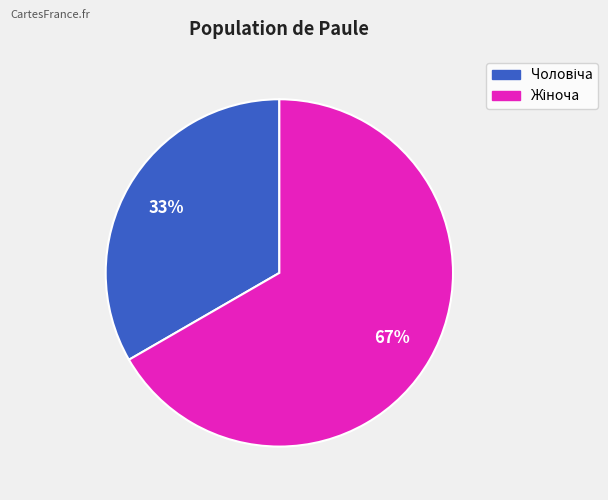

Does any single category account for the majority?

Yes